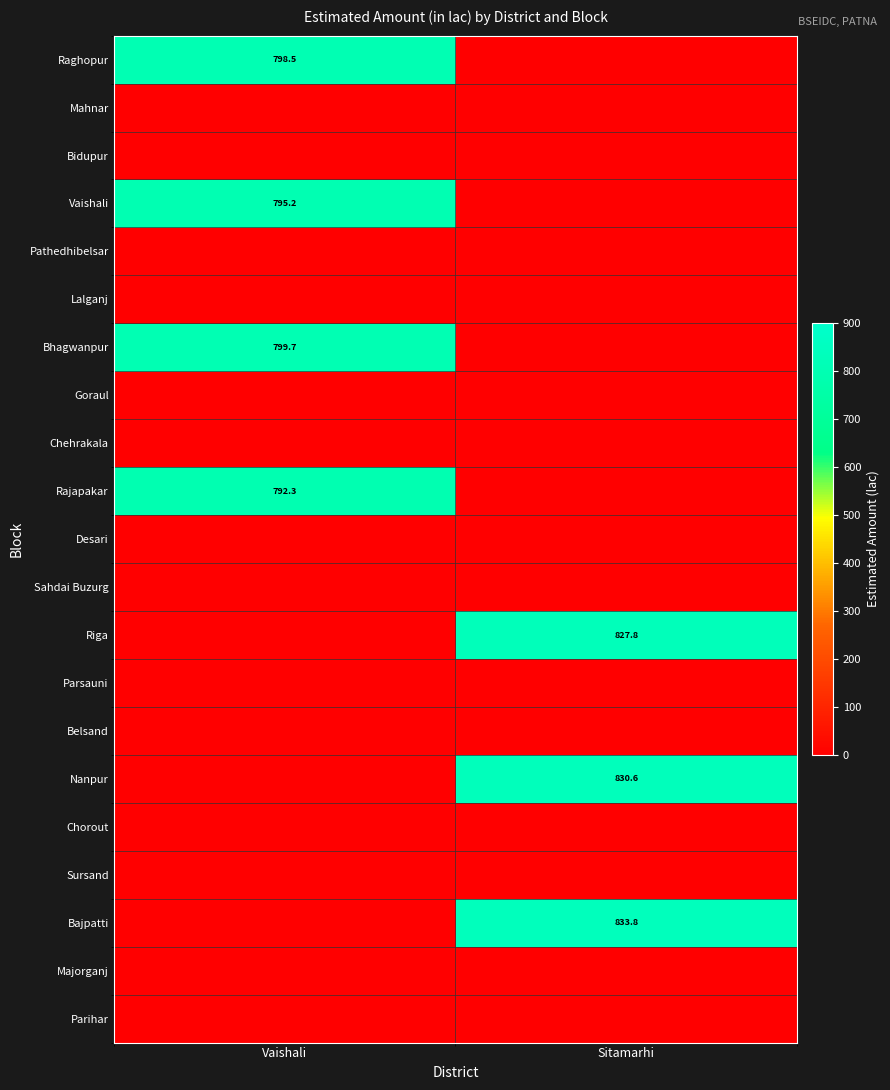

The value of Raghopur at Vaishali is 1329.7. True or false?

False